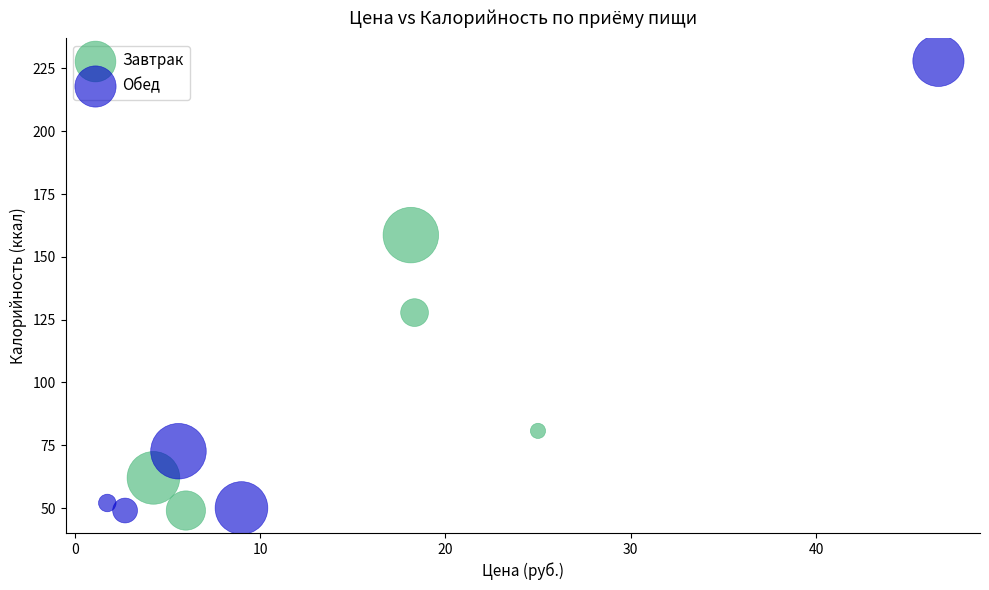

Which series has the largest Y range (max minus min)?

Обед